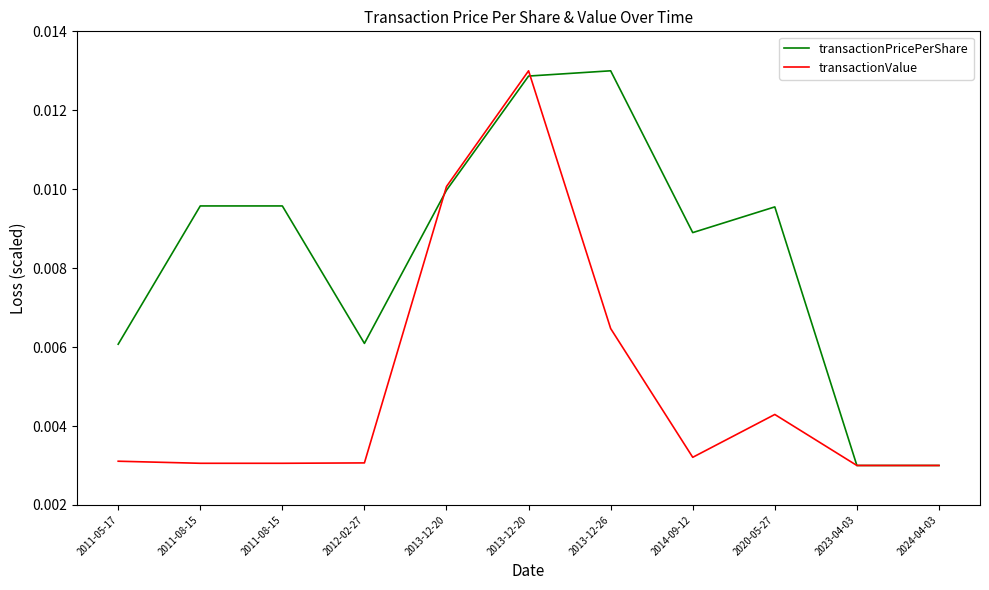

Does the chart have visible grid lines?

No